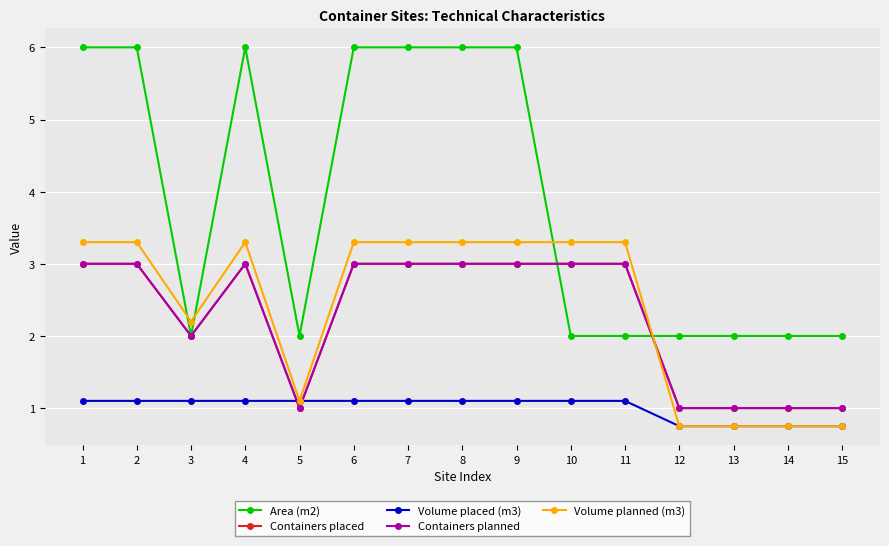

Is this an area chart (filled region under the line)?

No